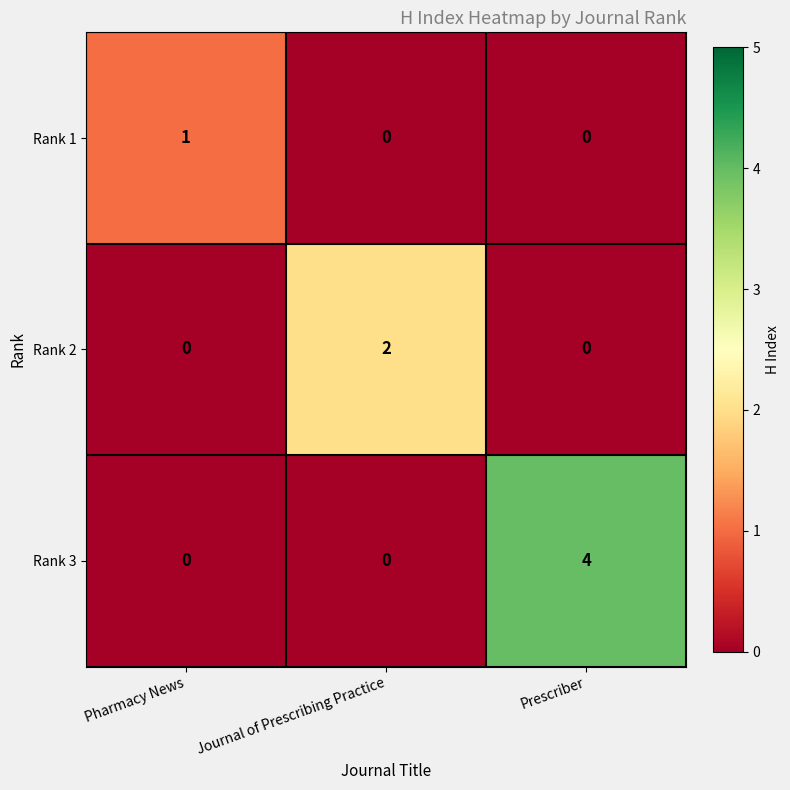

True or false: Rank 1 has a value of 1 at Journal of Prescribing Practice.

False